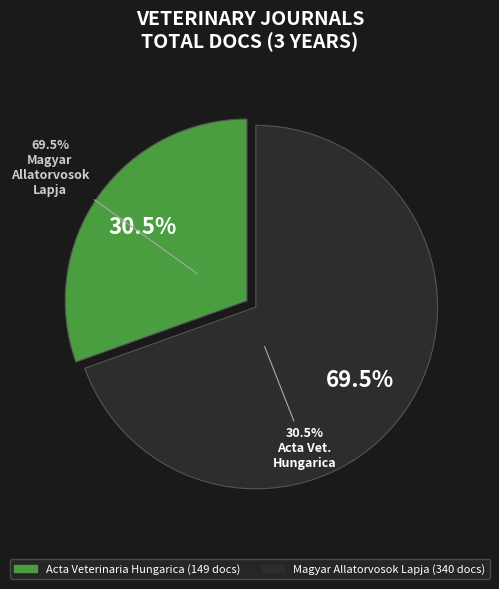

To the nearest percent, what is the difference between the largest and smallest slice percentages?

39%